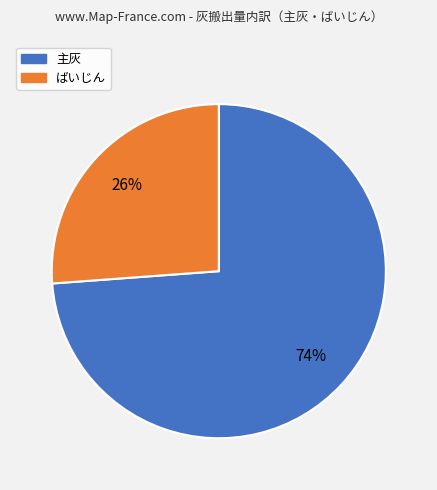

To the nearest percent, what is the average slice percentage?

50%